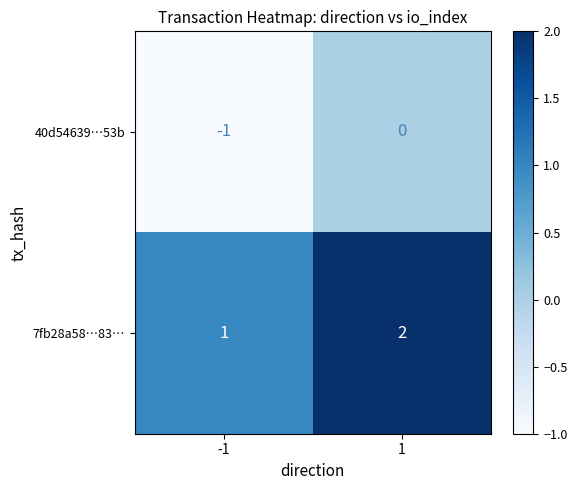

What is the sum of all 7fb28a58…83… values?

3